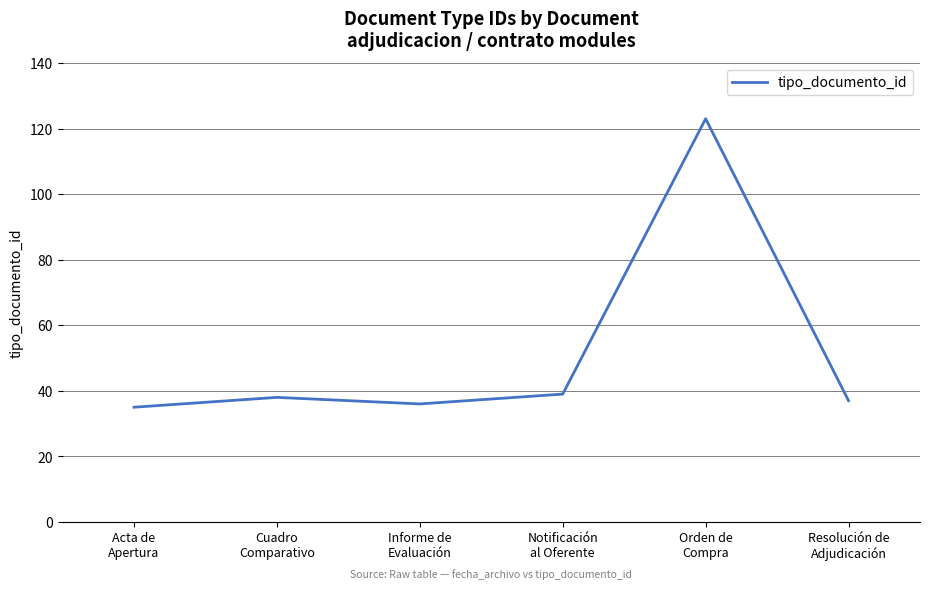

How many distinct data groups are displayed?

1